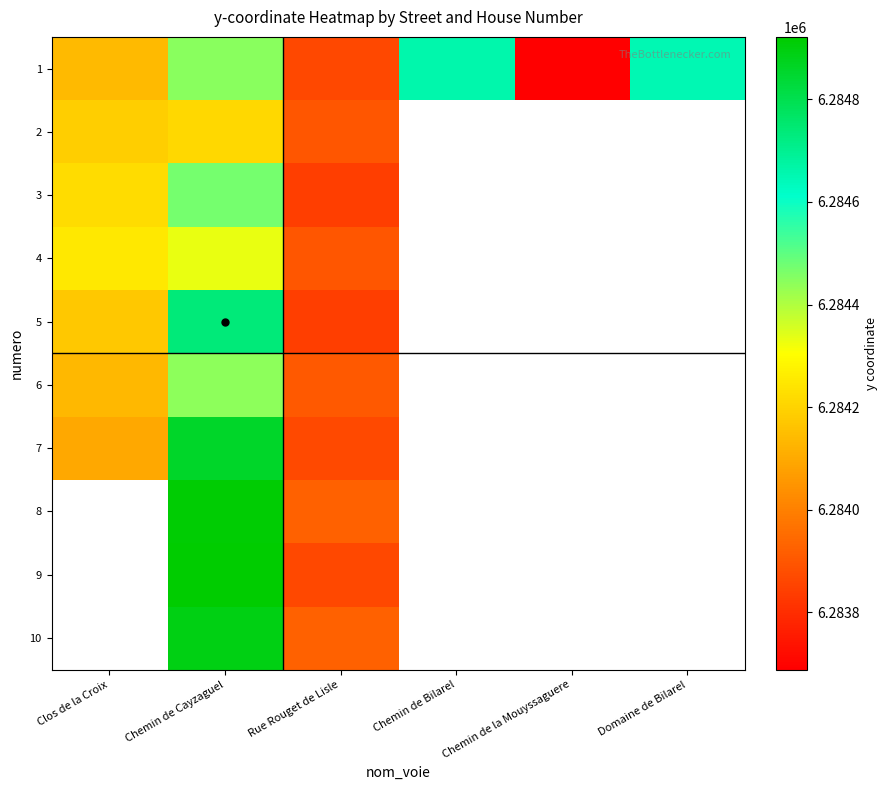

Where is 5 nearest to the value 6284288?

Clos de la Croix